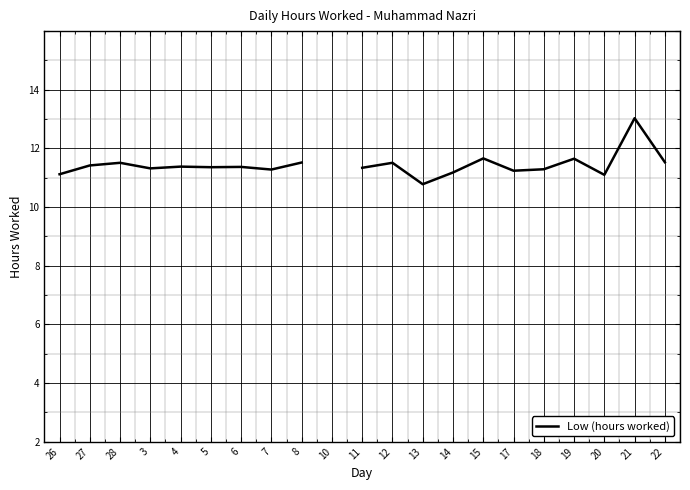

Between 6 and 13, which is larger?

6